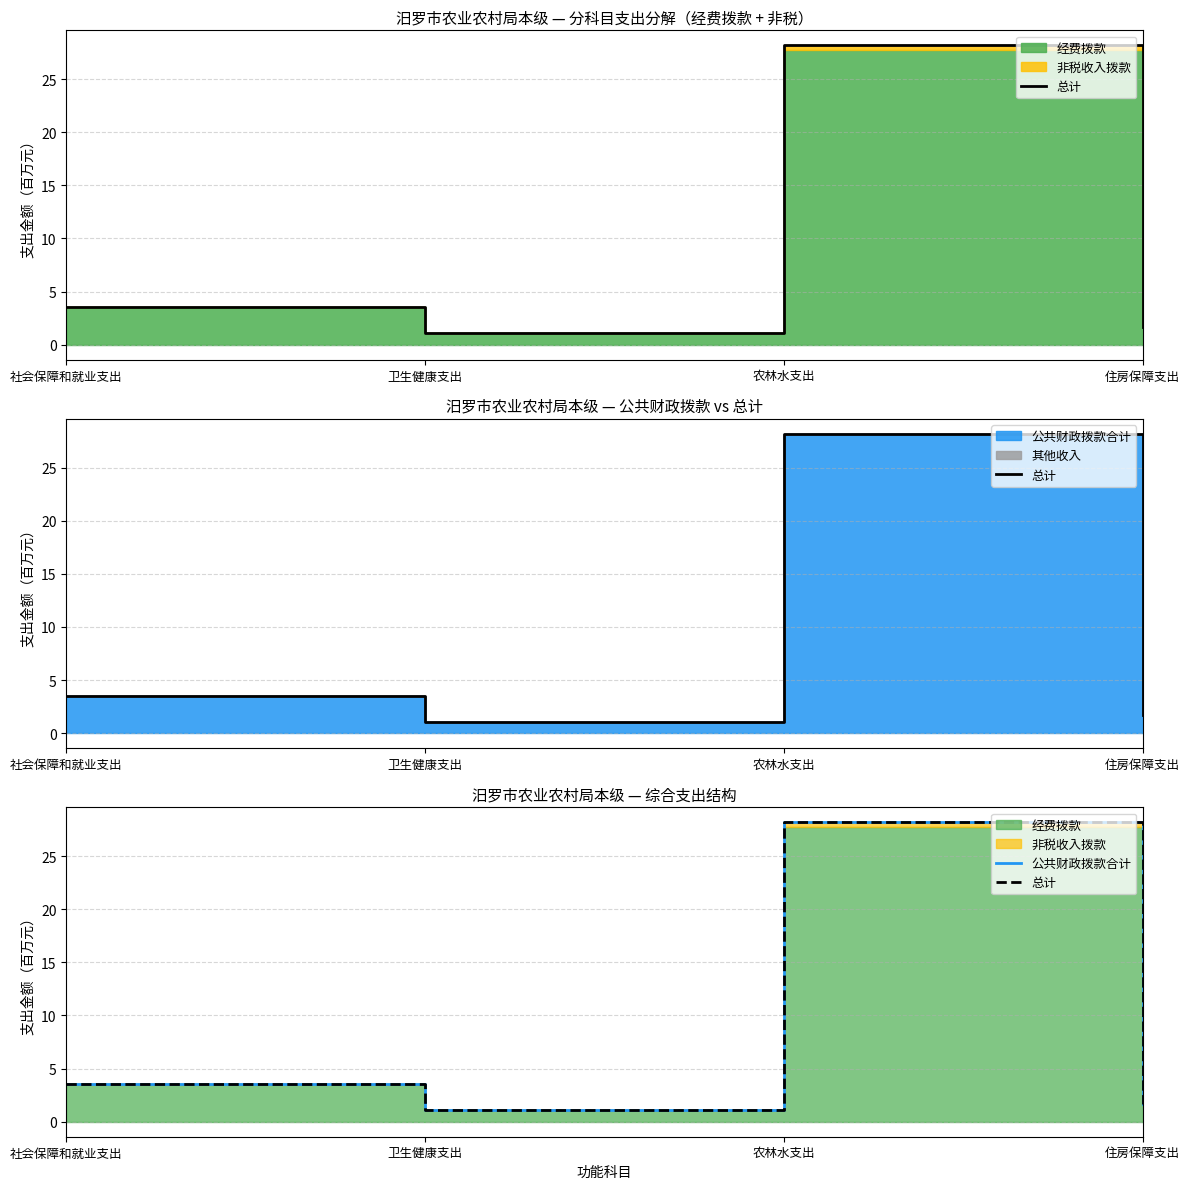

True or false: 公共财政拨款合计 and 总计 cross at least once.

False